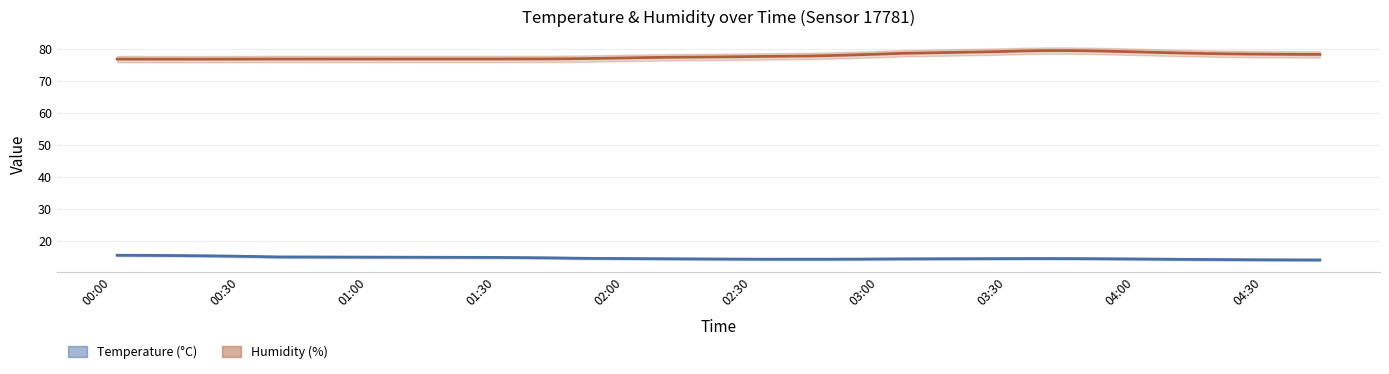

What is the maximum value shown in the chart?

79.5